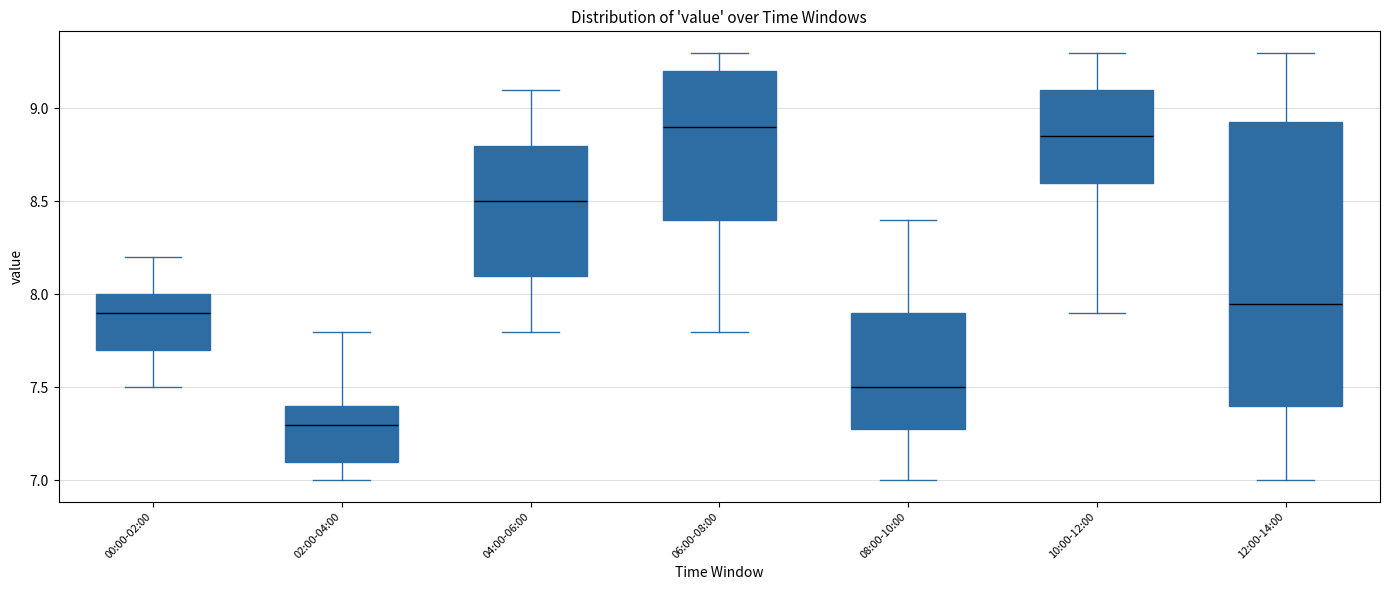

Reading left to right, transcribe this box plot: for each box, give where its median line is, the range the box spans, and where its two whiskers end, as read against the y-axis. The values are not printed on the chart, so give them approximately, as read against the axis.

00:00-02:00: median 7.90, box 7.70 to 8.00, whiskers 7.50 to 8.20
02:00-04:00: median 7.30, box 7.10 to 7.40, whiskers 7.00 to 7.80
04:00-06:00: median 8.50, box 8.10 to 8.80, whiskers 7.80 to 9.10
06:00-08:00: median 8.90, box 8.40 to 9.20, whiskers 7.80 to 9.30
08:00-10:00: median 7.50, box 7.30 to 7.90, whiskers 7.00 to 8.40
10:00-12:00: median 8.85, box 8.60 to 9.10, whiskers 7.90 to 9.30
12:00-14:00: median 7.95, box 7.40 to 8.95, whiskers 7.00 to 9.30